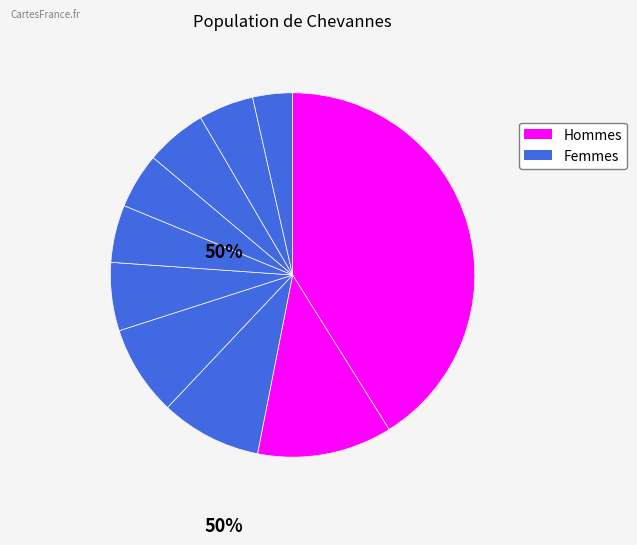

How many segments does this pie chart have?

10